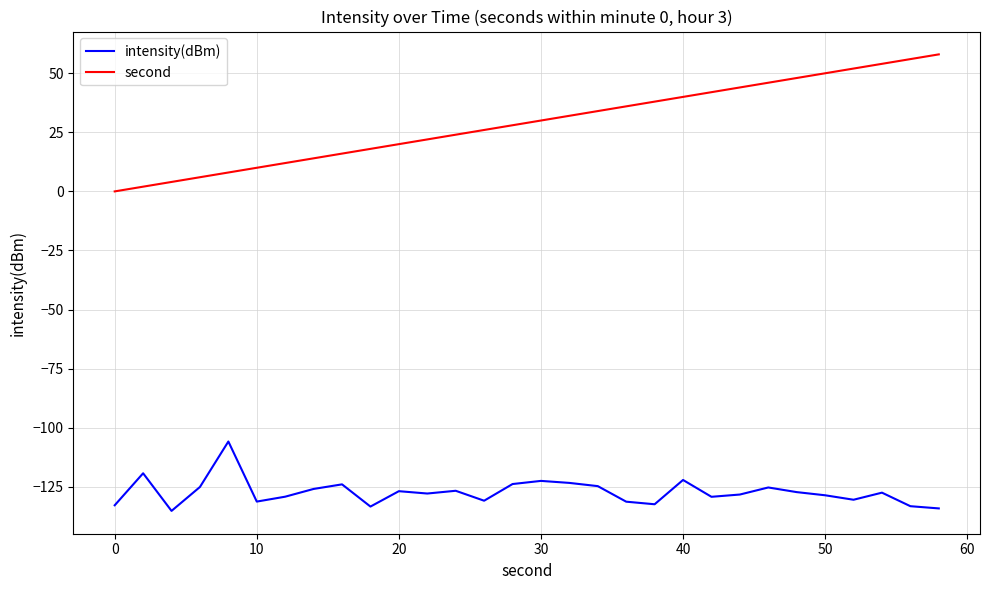

Which series has the largest total across all categories?

second